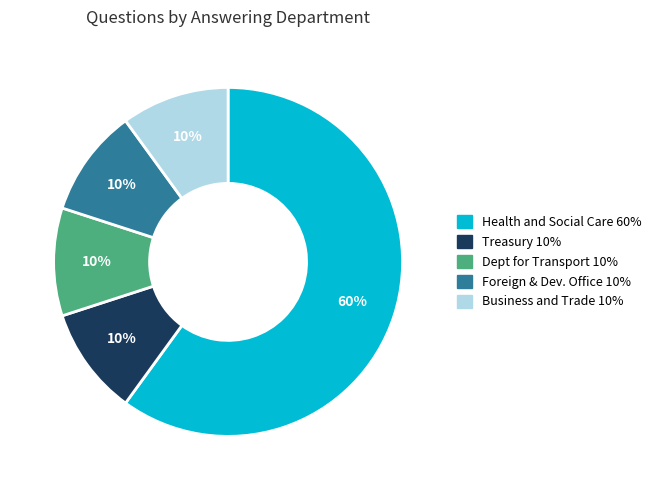

Is there any slice that represents more than half of the pie?

Yes